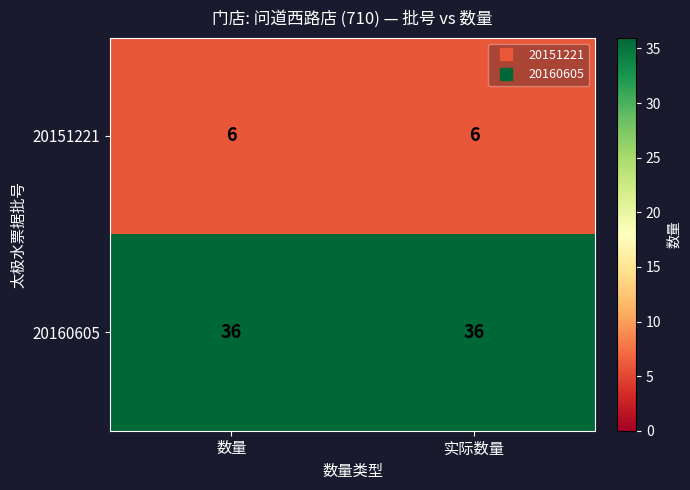

List the series in order of their peak value, lowest first.

20151221, 20160605